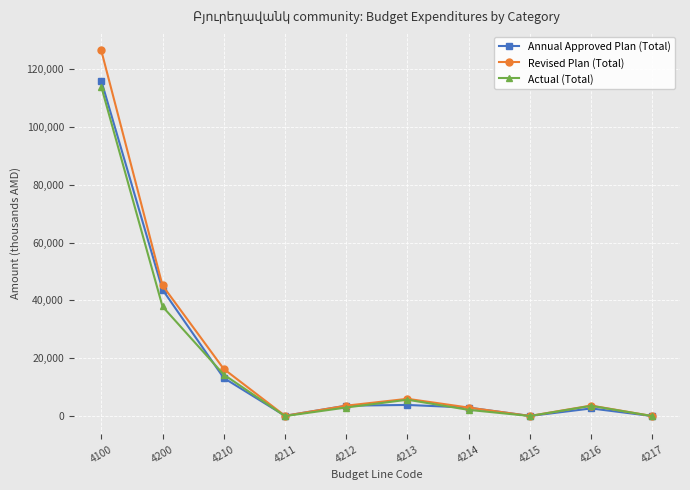

What is the maximum value shown in the chart?

126408.2